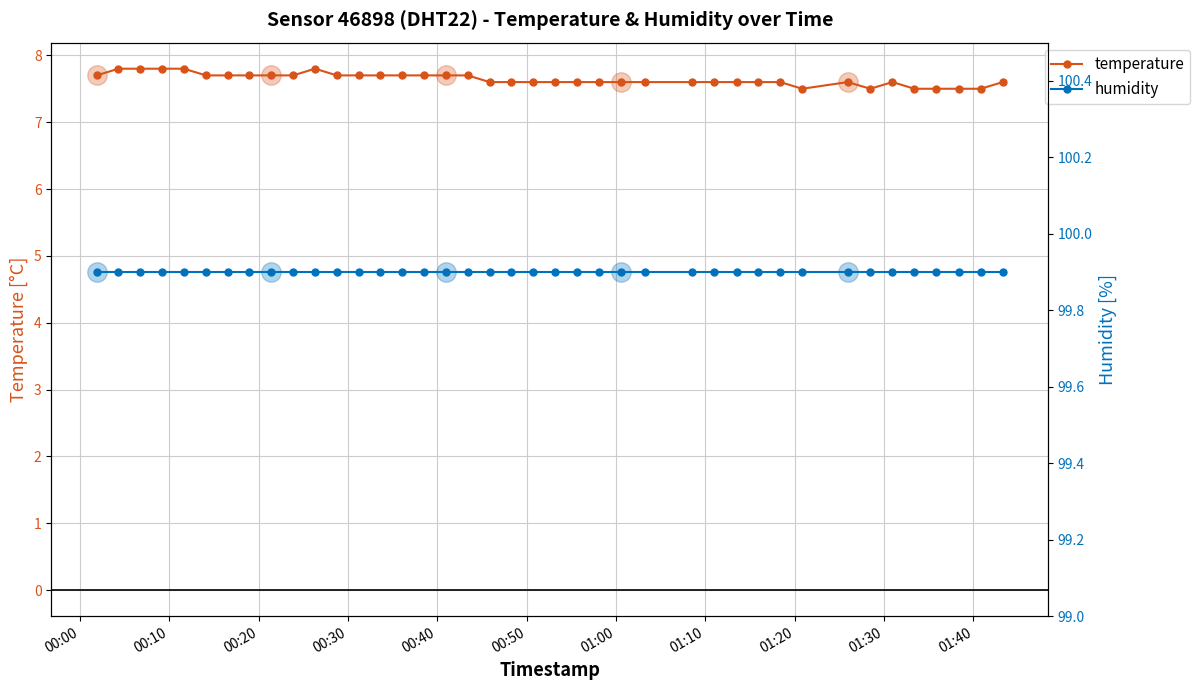

What are all the series names shown in the legend?

temperature, humidity